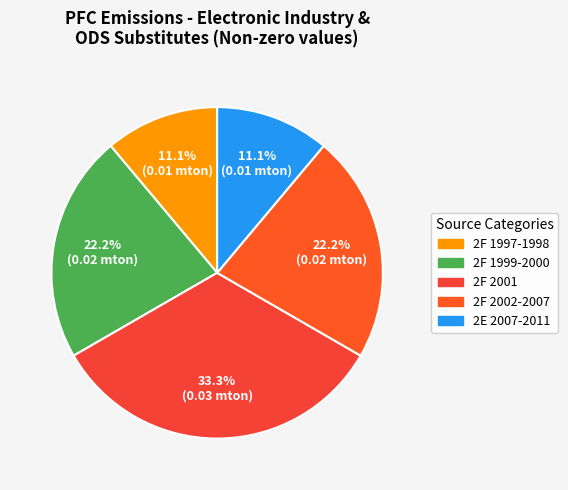

How many segments does this pie chart have?

5